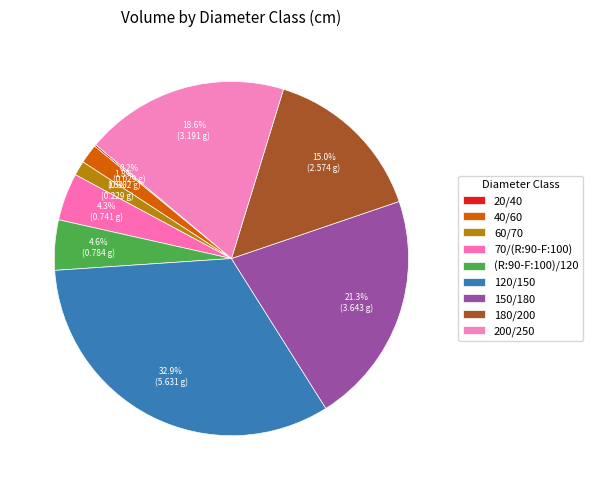

To the nearest percent, what is the average slice percentage?

11%